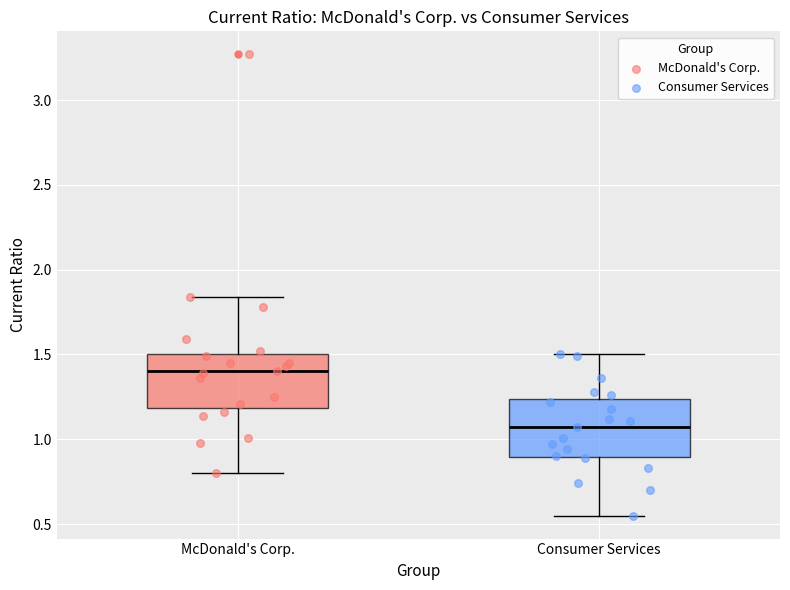

Reading left to right, read every box against the y-axis: the position of its median line, the range the box covers, and the ends of its whiskers. The values are not printed on the chart, so give them approximately, as read against the axis.

McDonald's Corp.: median 1.40, box 1.20 to 1.50, whiskers 0.80 to 1.85
Consumer Services: median 1.05, box 0.90 to 1.25, whiskers 0.55 to 1.50